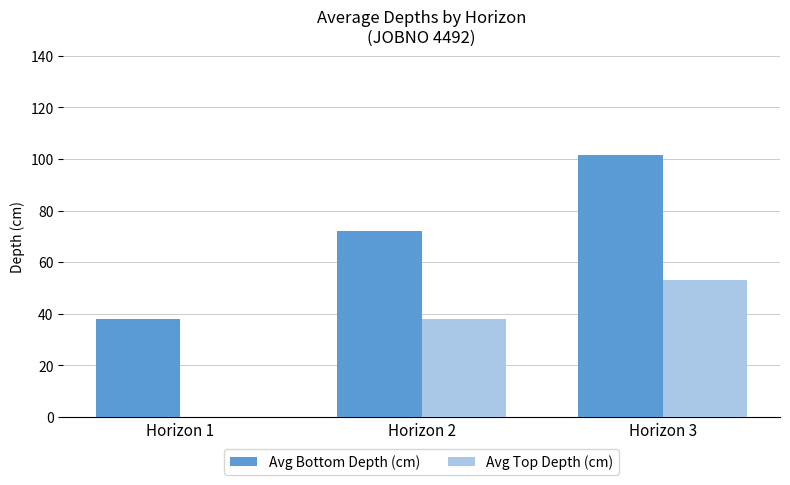

Between Horizon 2 and Horizon 3, which series saw the biggest shift?

Avg Bottom Depth (cm)